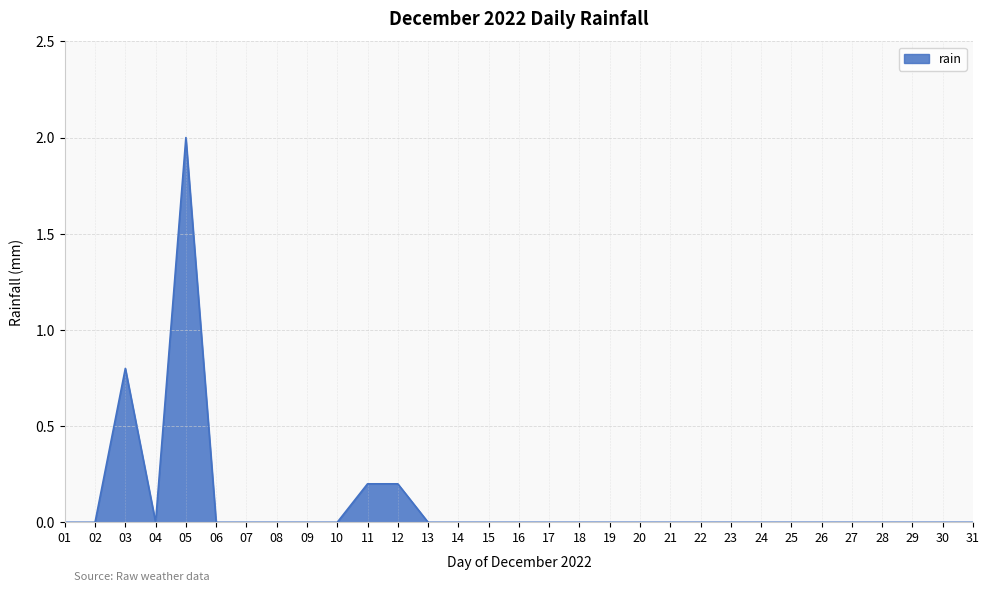

The chart shows a value of 0.8 at 06. True or false?

False